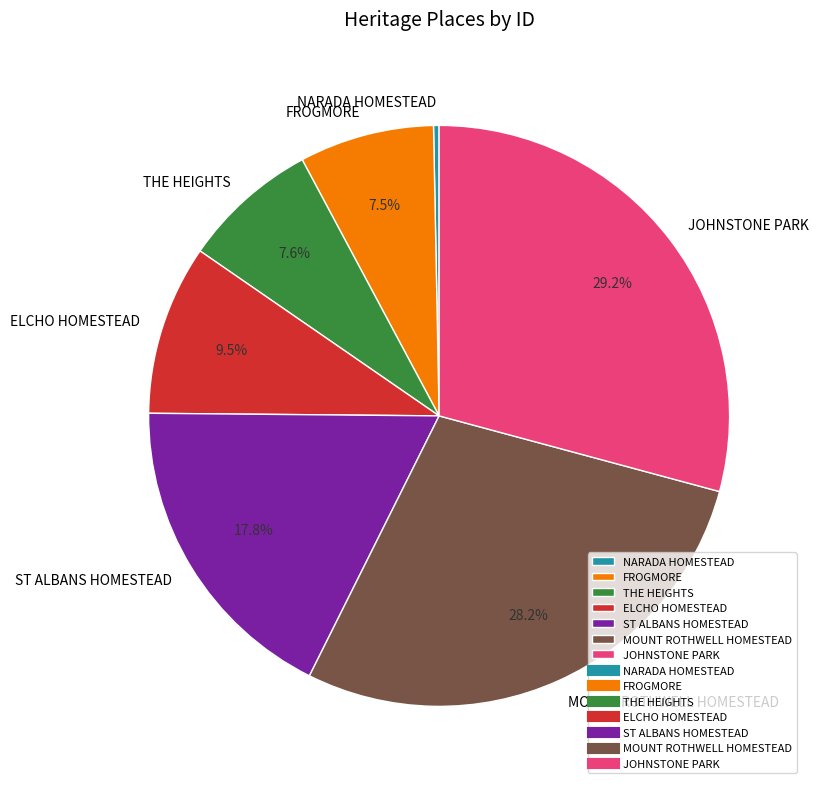

What percentage is NOT represented by JOHNSTONE PARK?

70.8%